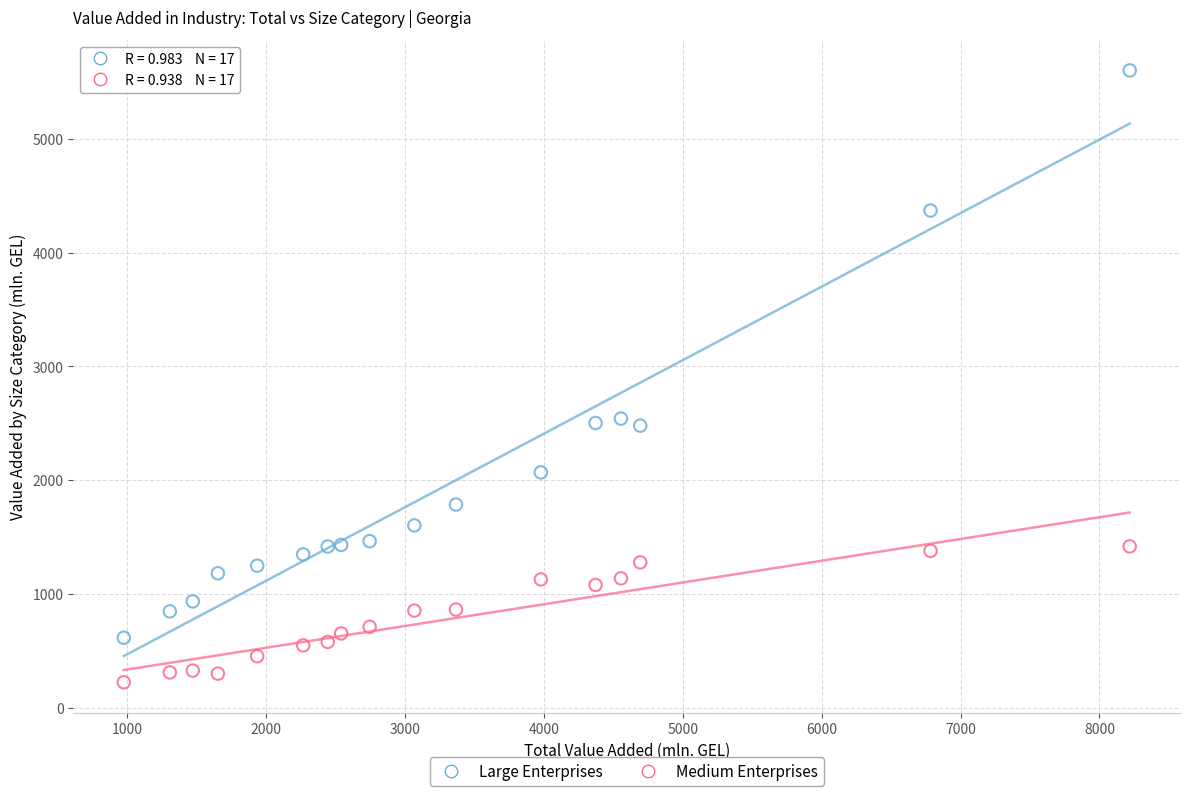

Across all data points, what is the range of X values (max minus min)?

7244.9